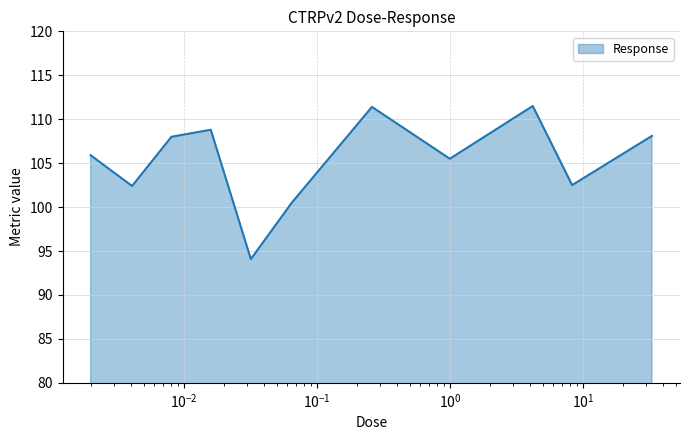

How many interior local valleys (lower than both neighbors) does the data have?

4